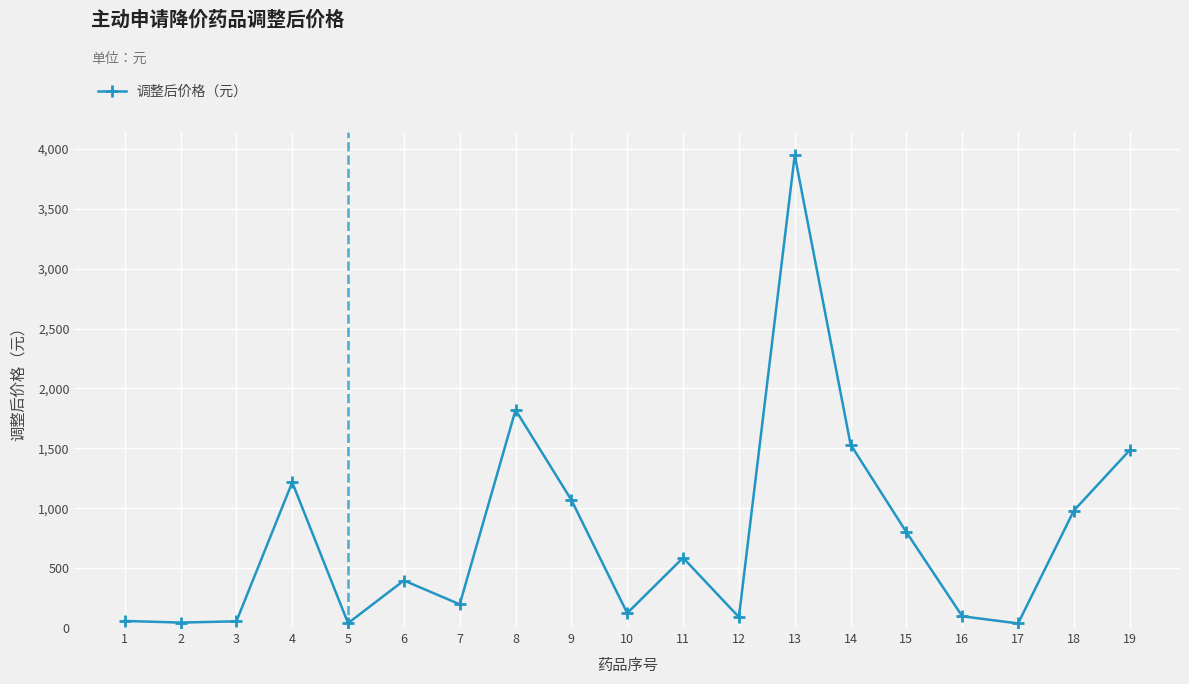

True or false: there are more than 0 points higher than both neighbors.

True